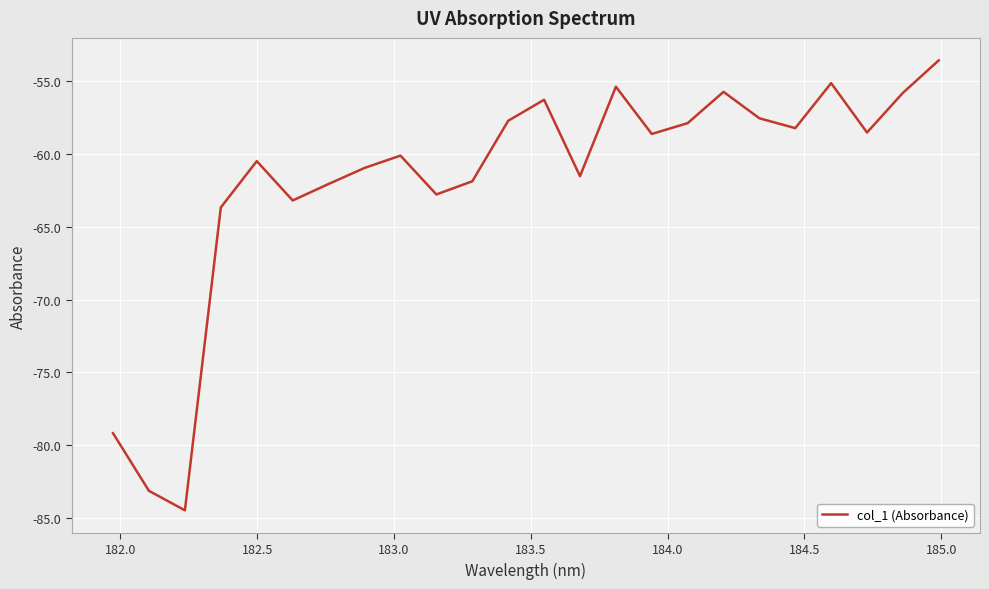

What is the difference between the maximum and minimum values?

30.9